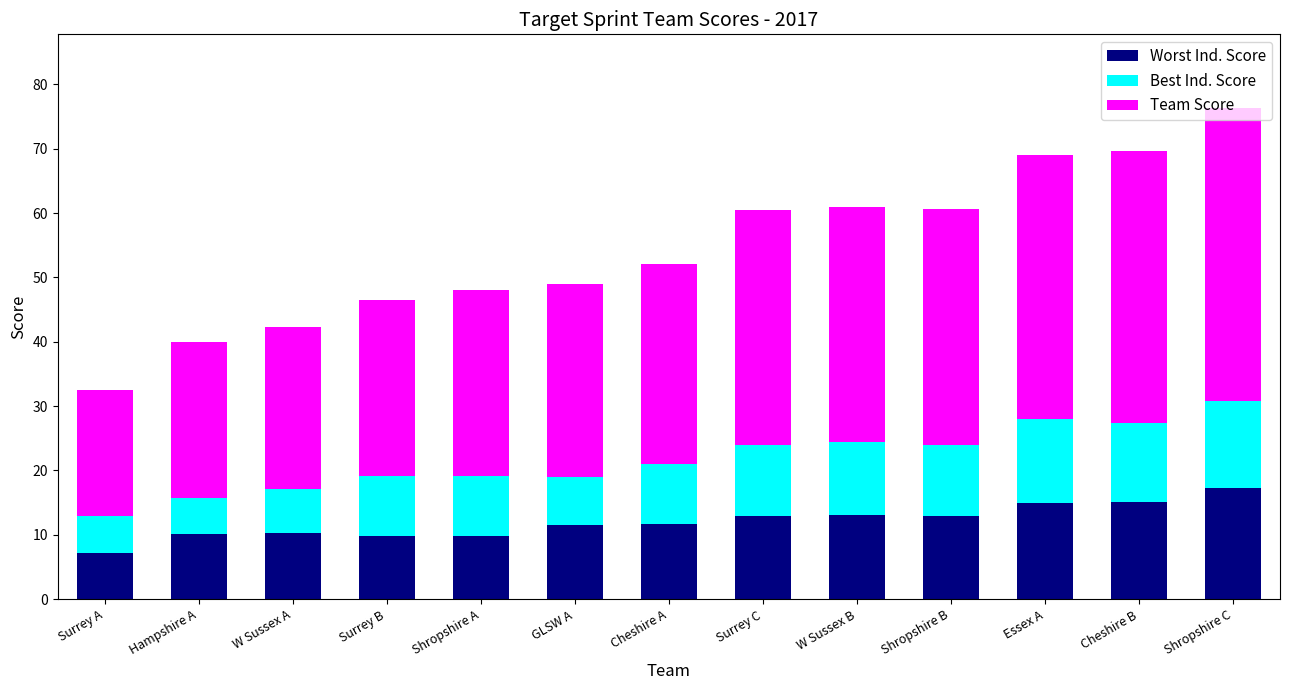

What is the value of the Worst Ind. Score bar at the 13th from the left?

17.3